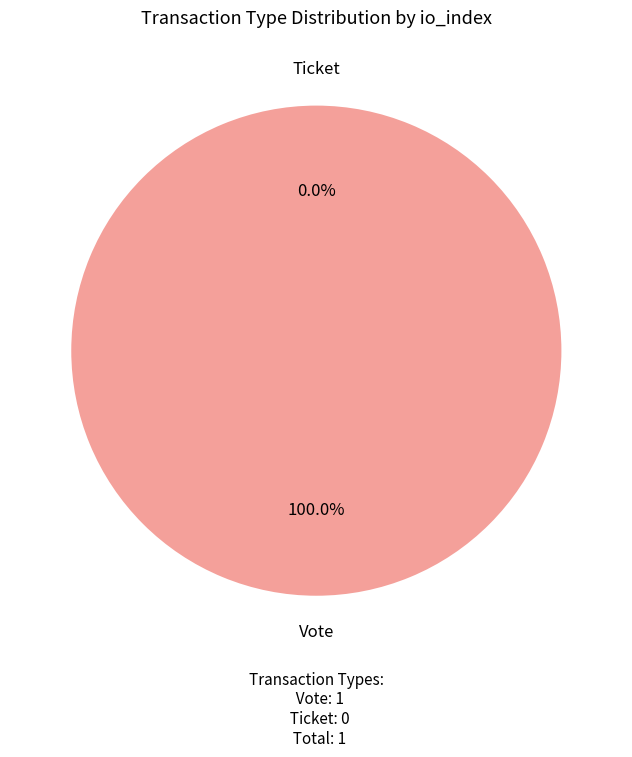

Count the number of slices in the pie.

2